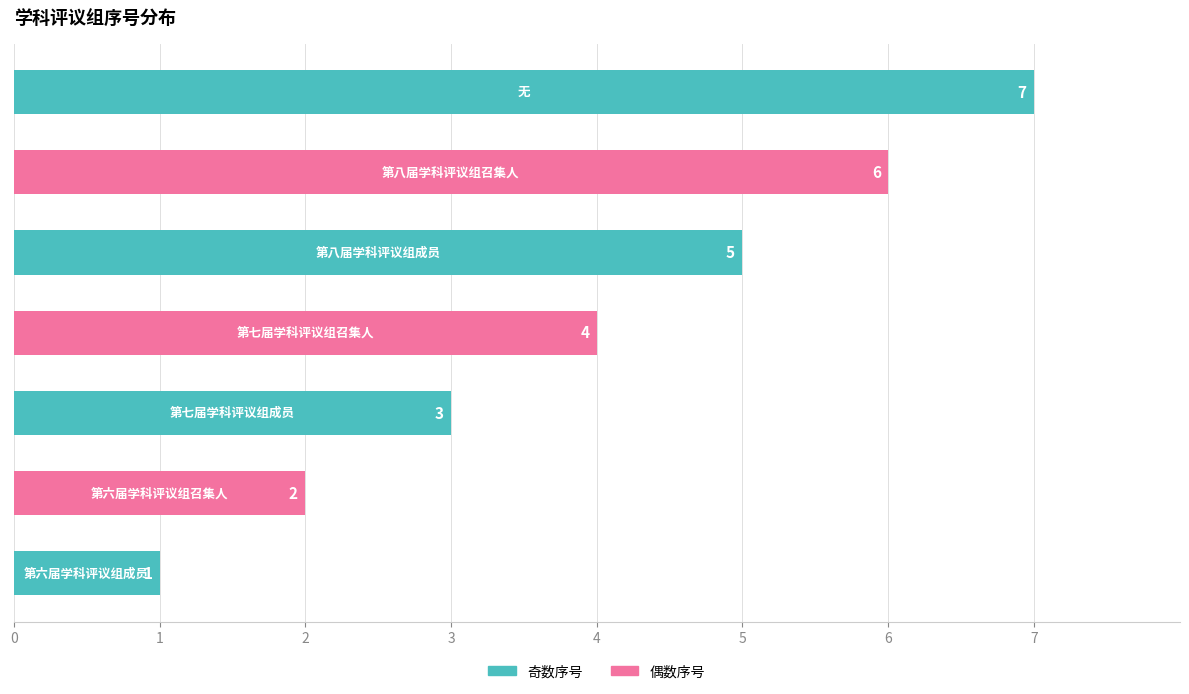

How many bars are there in total?

7